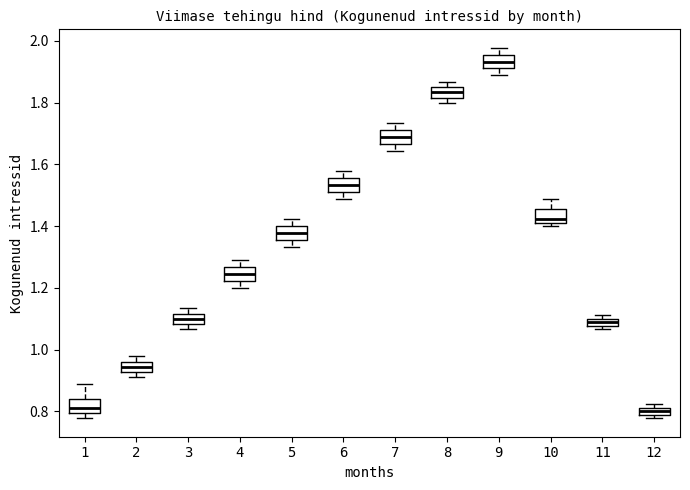

Where is the lower edge of the box at x = 8 on the y-axis? The values are not printed on the chart, so give them approximately, as read against the axis.

1.82